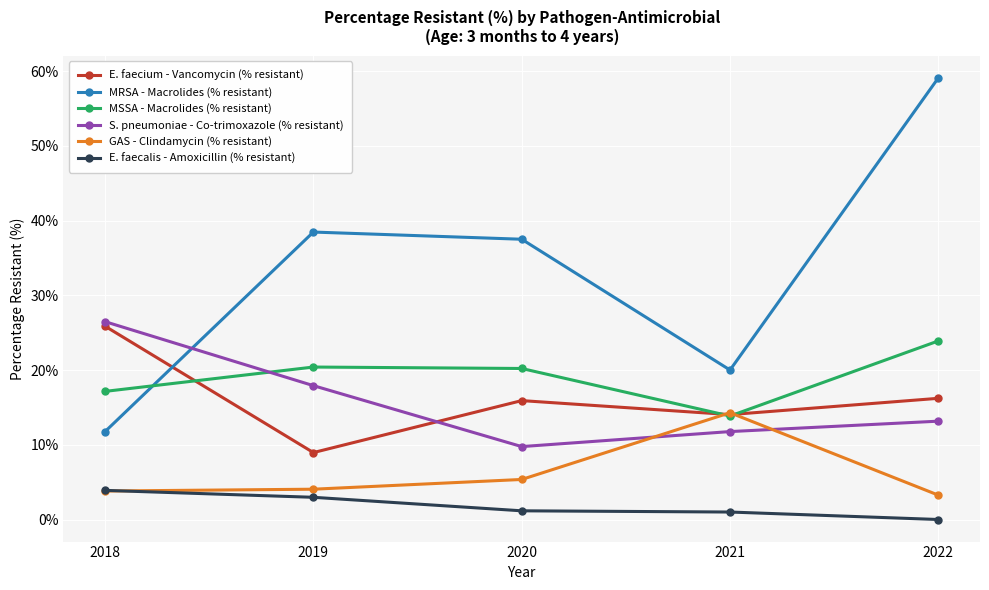

True or false: E. faecium - Vancomycin (% resistant) has a value of 22.2 at 2022.

False